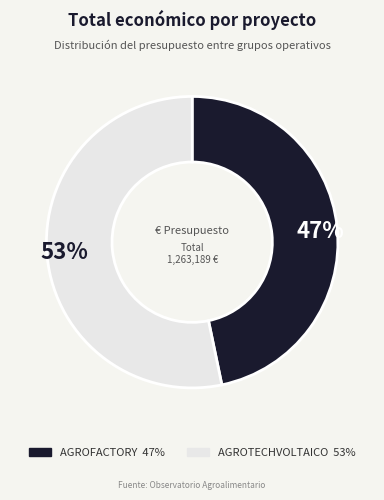

Does AGROTECHVOLTAICO represent more than half of the total?

Yes